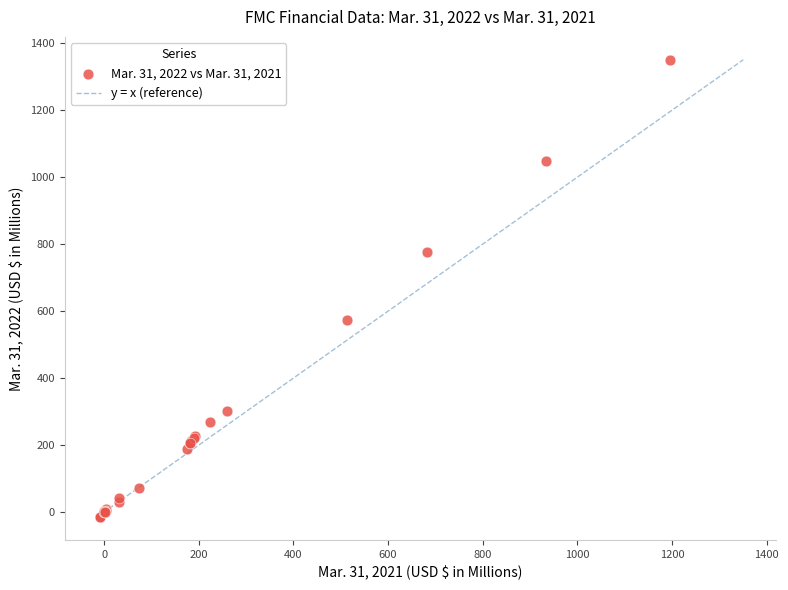

What Y value in the scatter plot is closest to 667?

572.7